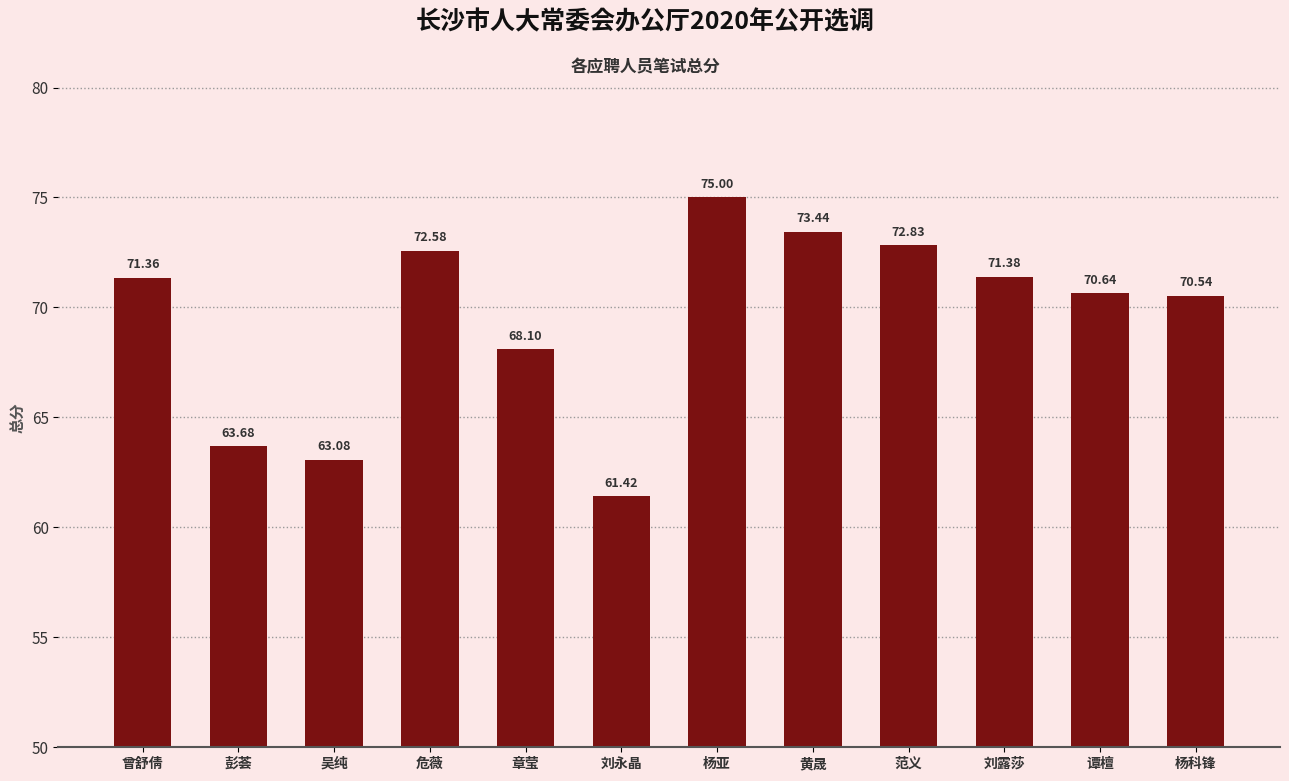

Reading left to right, list all the values displayed in this chart.

曾舒倩=71.4	彭荟=63.7	吴纯=63.1	危薇=72.6	章莹=68.1	刘永晶=61.4	杨亚=75.0	黄晟=73.4	范义=72.8	刘露莎=71.4	谭檀=70.6	杨科锋=70.5